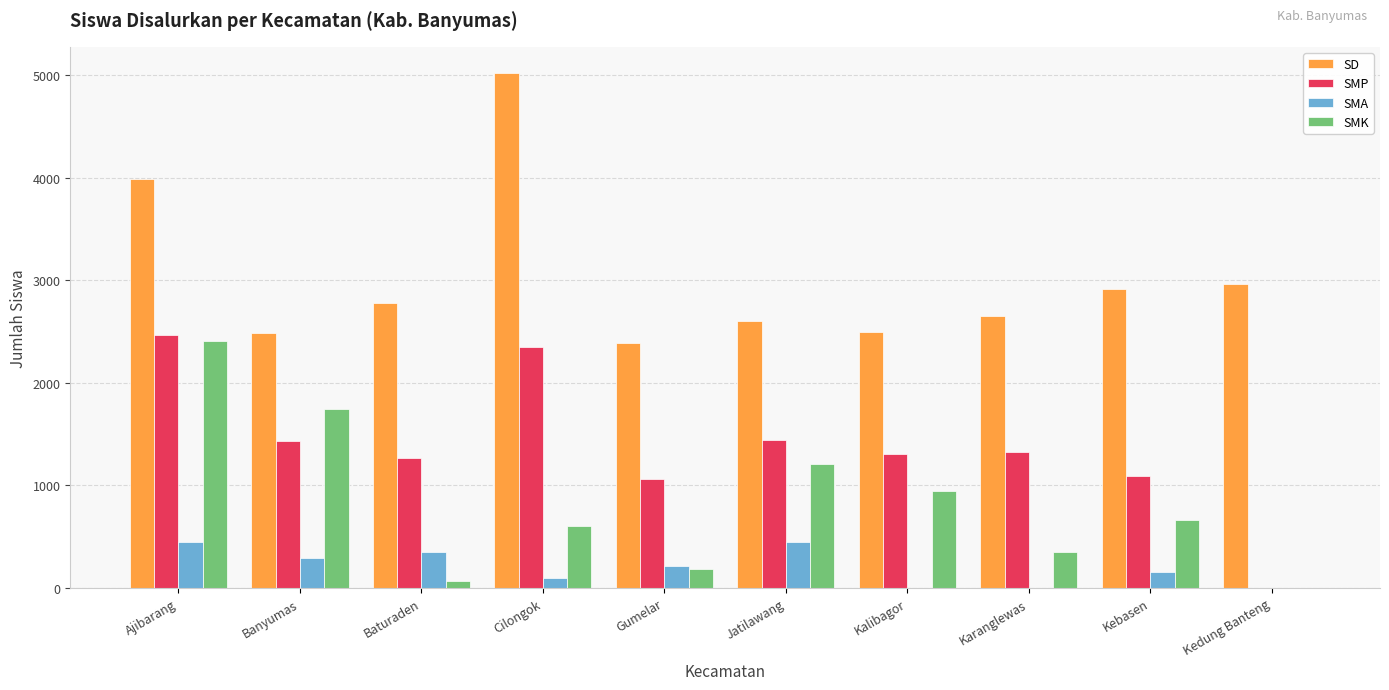

True or false: SMK has a value of 661 at Kebasen.

True